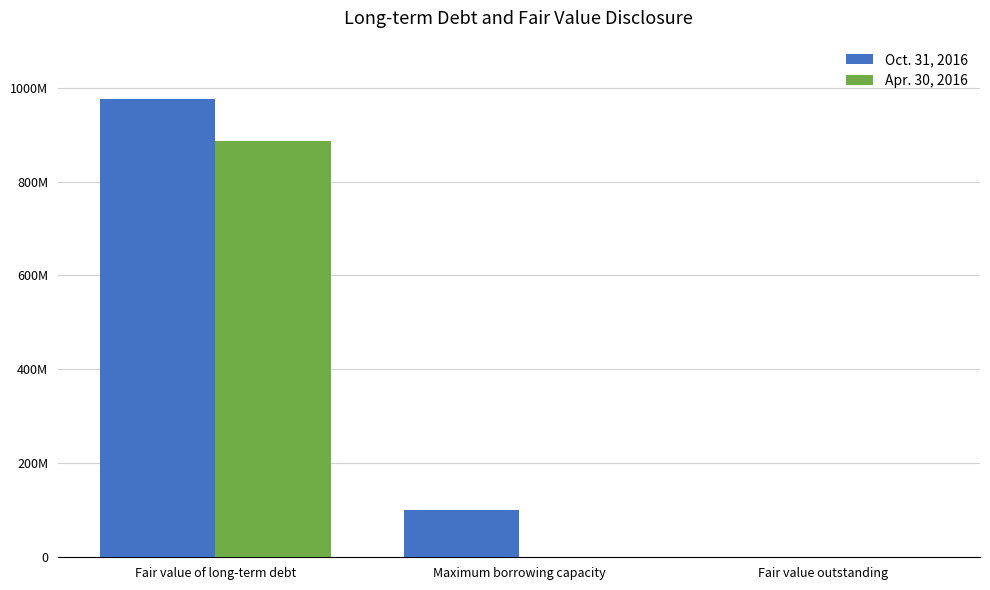

What are all the series names shown in the legend?

Oct. 31, 2016, Apr. 30, 2016